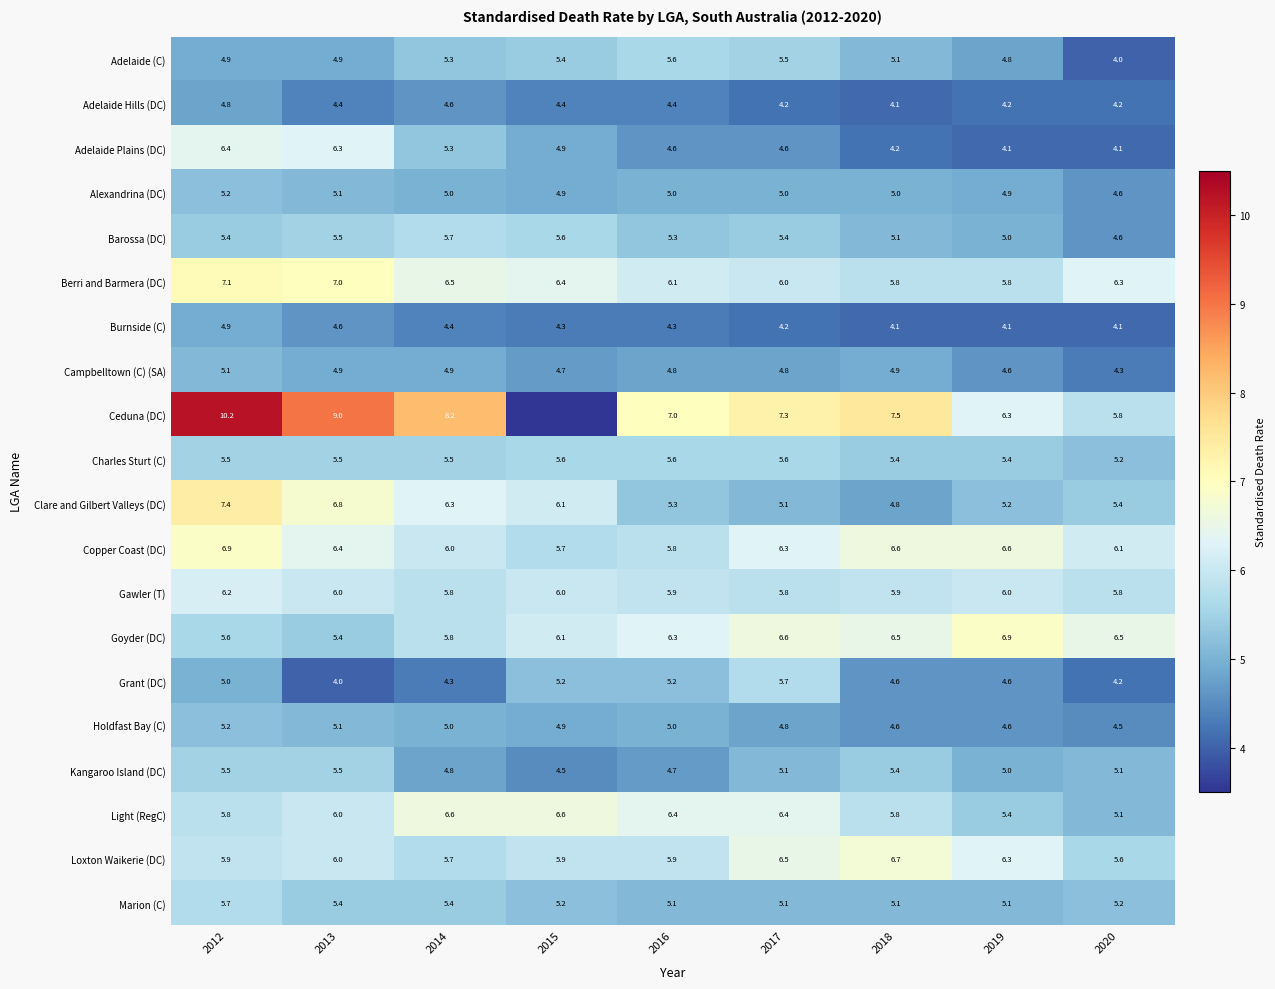

Read the Adelaide Hills (DC) value at 2016.

4.4